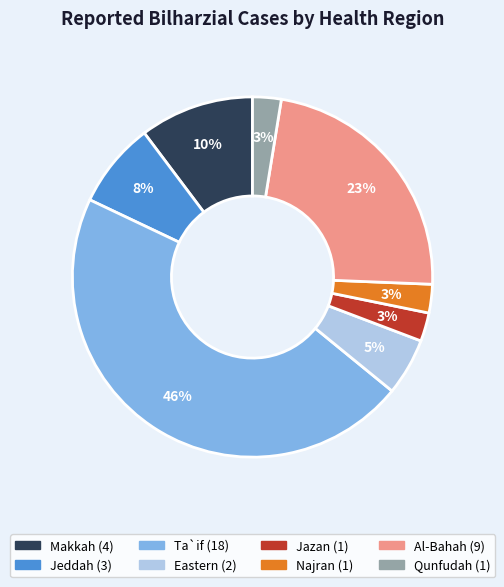

Which has a higher value, Jeddah or Qunfudah?

Jeddah